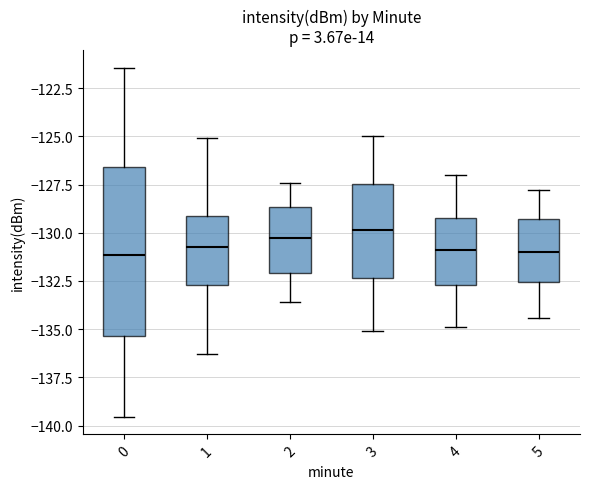

Reading left to right, read every box against the y-axis: the position of its median line, the range the box covers, and the ends of its whiskers. The values are not printed on the chart, so give them approximately, as read against the axis.

0: median -131.0, box -135.5 to -126.5, whiskers -139.5 to -121.5
1: median -131.0, box -132.5 to -129.0, whiskers -136.5 to -125.0
2: median -130.0, box -132.0 to -128.5, whiskers -133.5 to -127.5
3: median -130.0, box -132.5 to -127.5, whiskers -135.0 to -125.0
4: median -131.0, box -132.5 to -129.0, whiskers -135.0 to -127.0
5: median -131.0, box -132.5 to -129.5, whiskers -134.5 to -128.0